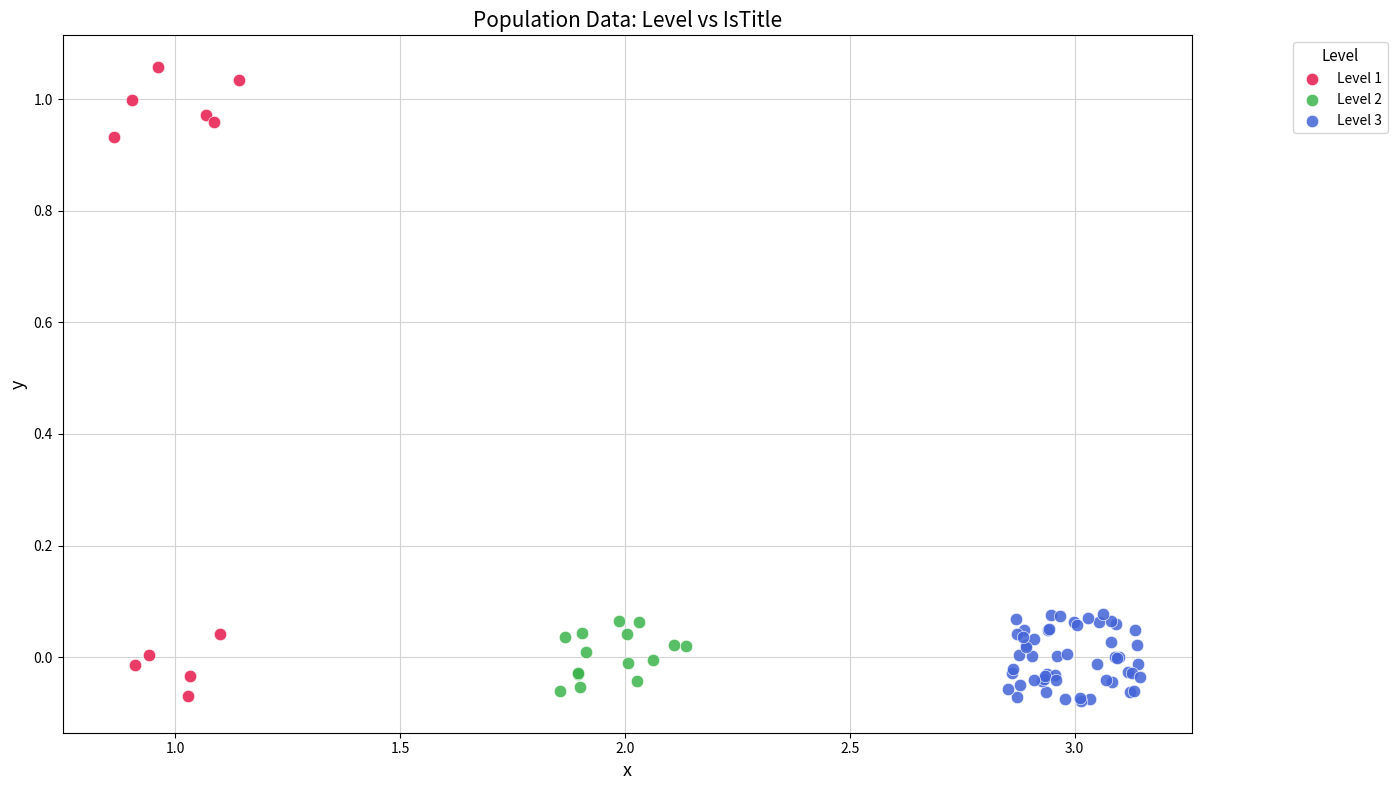

Which series has the widest spread of Y values?

Level 1